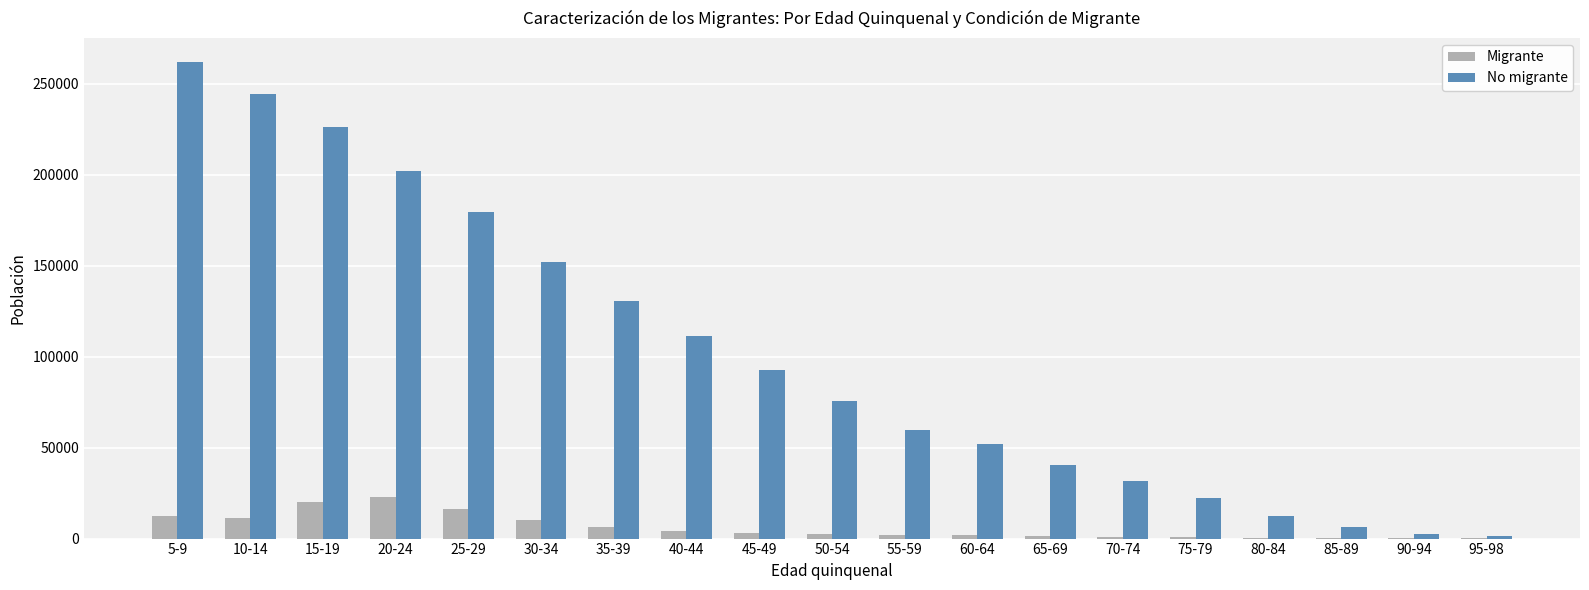

The value of No migrante at 60-64 is 51735. True or false?

True